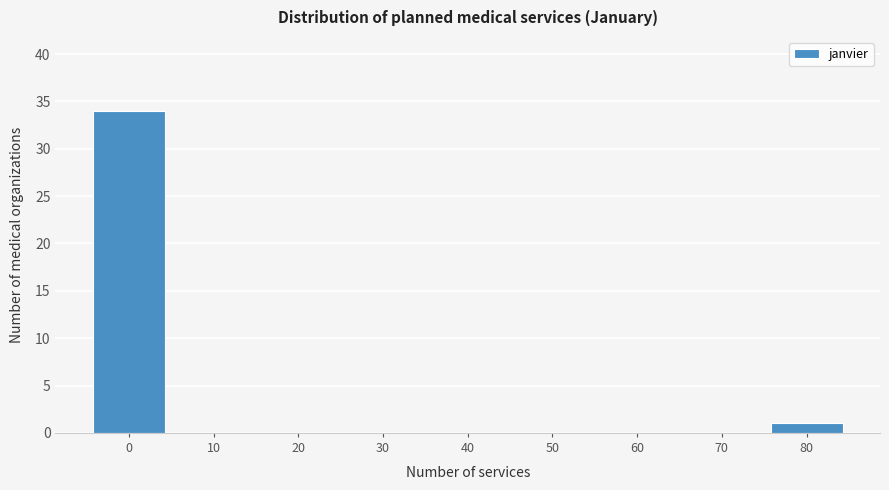

Reading left to right, transcribe all the data shown in this chart.

0=34	10=0	20=0	30=0	40=0	50=0	60=0	70=0	80=1